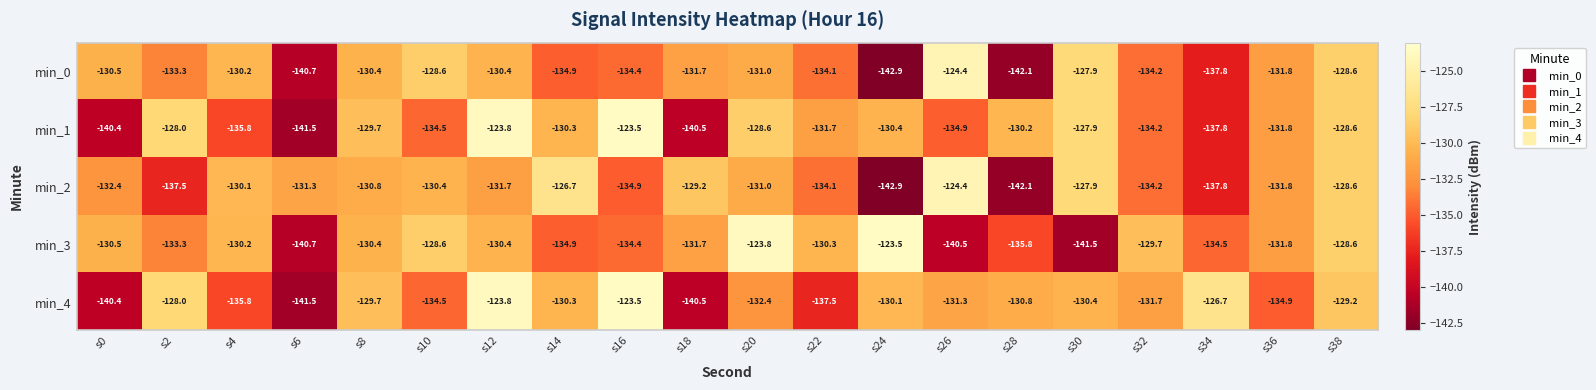

Is it true that min_0 equals -134.2 at s32?

True